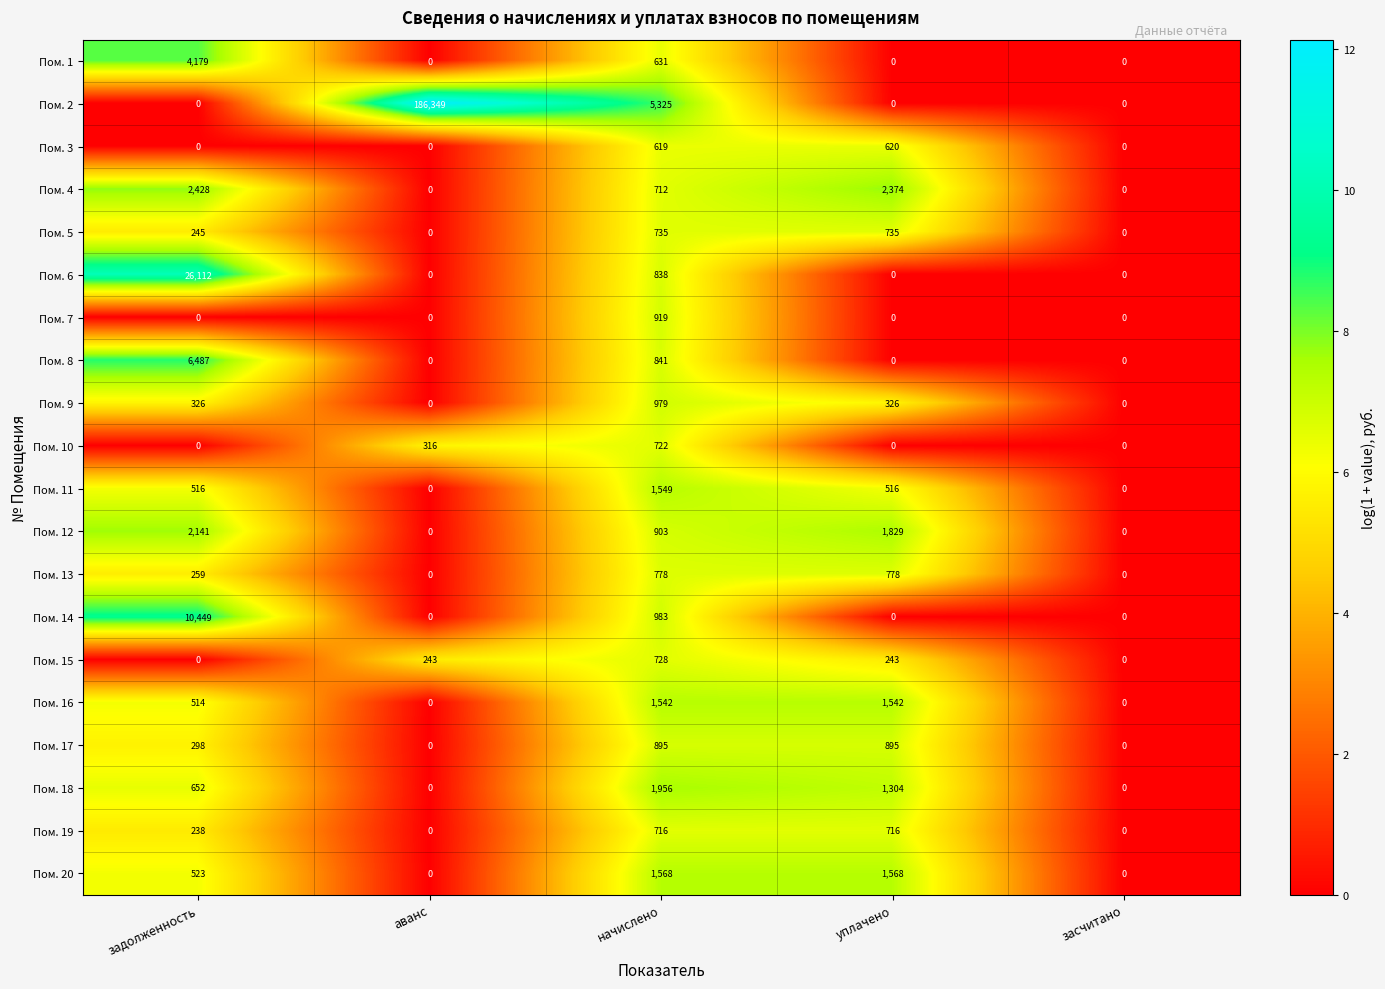

Which series has the largest total across all categories?

Пом. 2